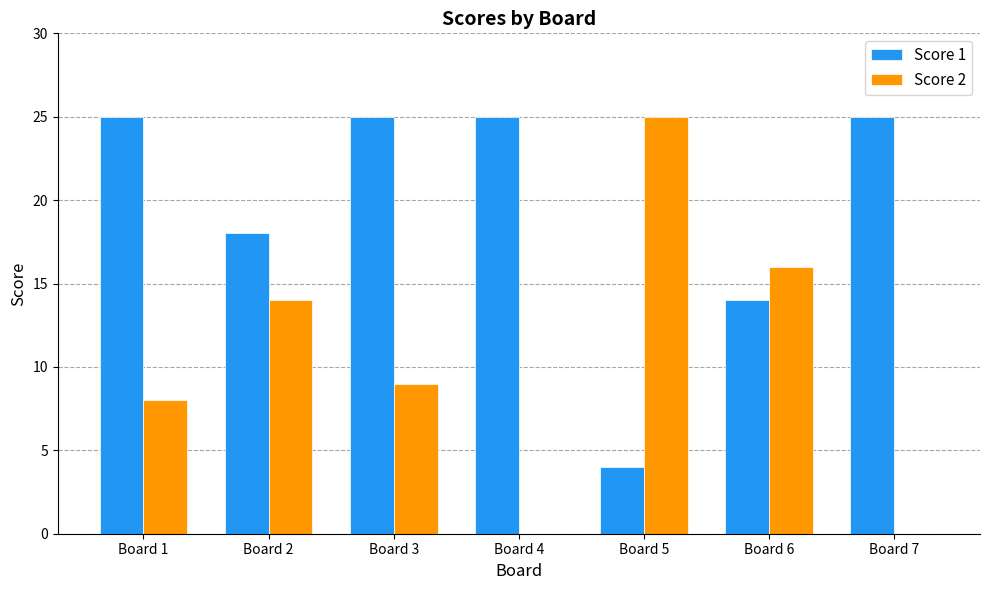

Which series has the largest range (max minus min)?

Score 2